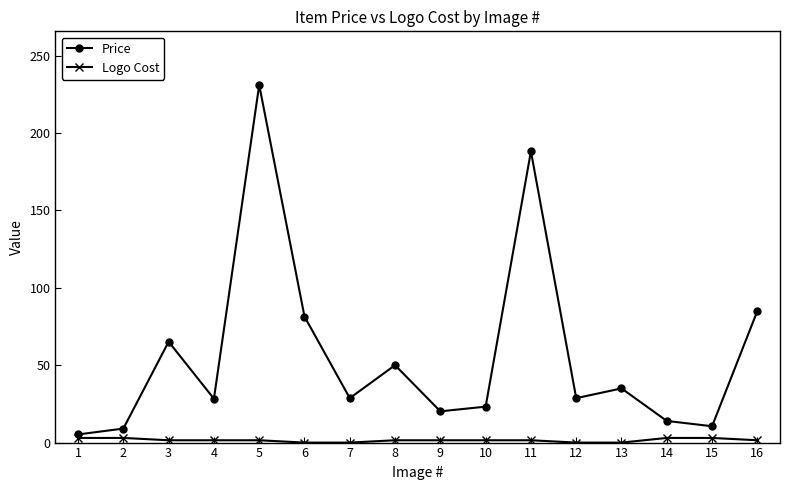

What is the sum of the Logo Cost values at 16 and 6?

1.5